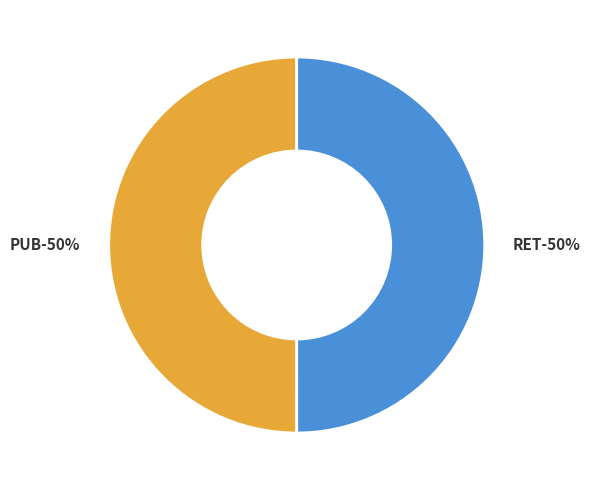

Rank the categories by value from highest to lowest.

PUB, RET